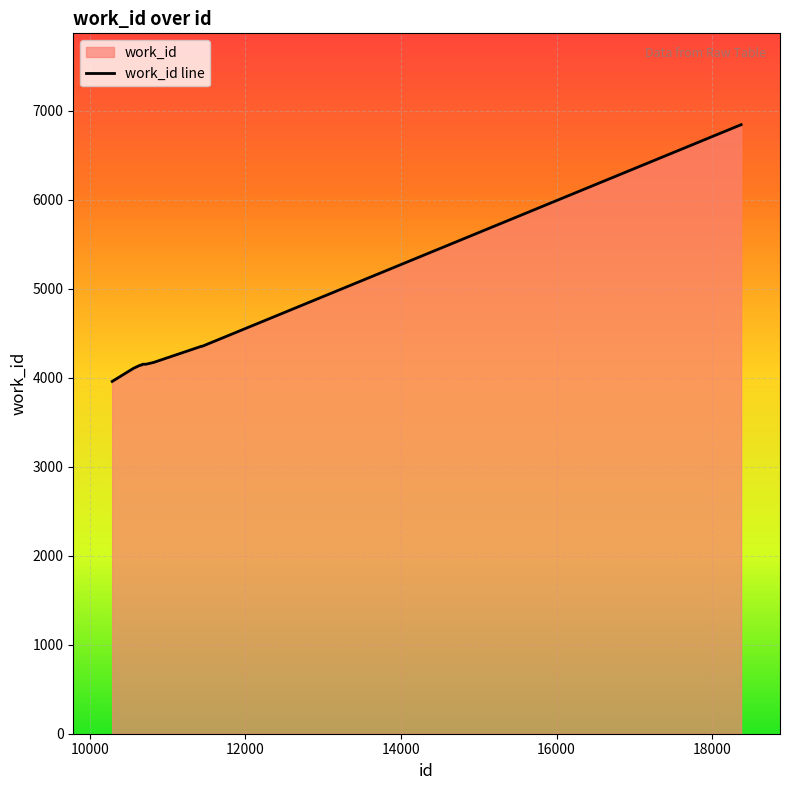

What is the average value?

4437